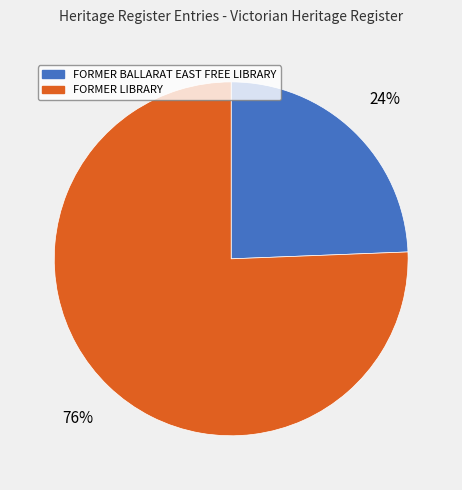

Do FORMER BALLARAT EAST FREE LIBRARY and FORMER LIBRARY together represent more than half of the pie?

Yes